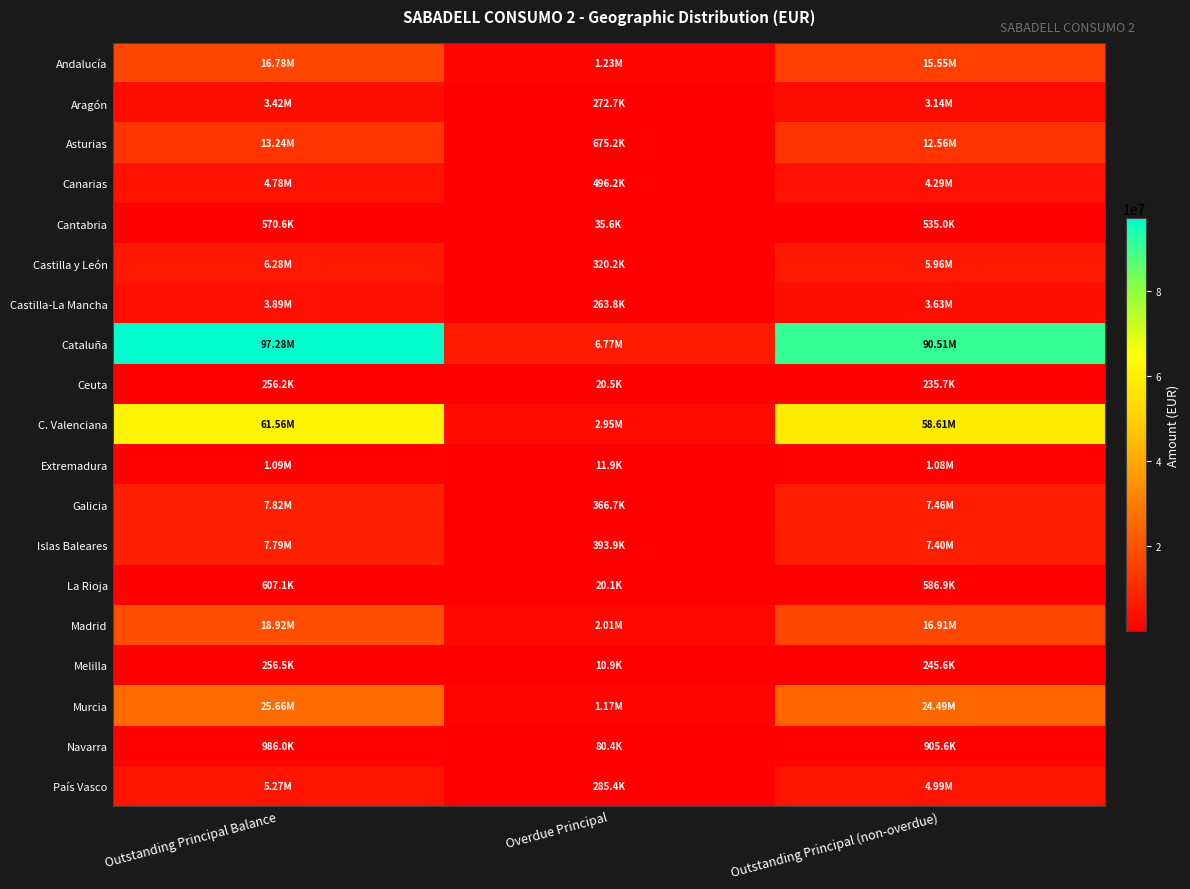

Reading left to right, what are all the values shown in this chart?

Andalucía: Outstanding Principal Balance=16779539.7	Overdue Principal=1229372.6	Outstanding Principal (non-overdue)=15550167.1
Aragón: Outstanding Principal Balance=3416835.6	Overdue Principal=272745.5	Outstanding Principal (non-overdue)=3144090.1
Asturias: Outstanding Principal Balance=13235488.9	Overdue Principal=675172.1	Outstanding Principal (non-overdue)=12560316.8
Canarias: Outstanding Principal Balance=4782637.8	Overdue Principal=496211.5	Outstanding Principal (non-overdue)=4286426.3
Cantabria: Outstanding Principal Balance=570623.0	Overdue Principal=35588.4	Outstanding Principal (non-overdue)=535034.6
Castilla y León: Outstanding Principal Balance=6283081.7	Overdue Principal=320172.6	Outstanding Principal (non-overdue)=5962909.1
Castilla-La Mancha: Outstanding Principal Balance=3889873.6	Overdue Principal=263775.4	Outstanding Principal (non-overdue)=3626098.2
Cataluña: Outstanding Principal Balance=97280469.6	Overdue Principal=6772687.4	Outstanding Principal (non-overdue)=90507782.2
Ceuta: Outstanding Principal Balance=256187.2	Overdue Principal=20486.1	Outstanding Principal (non-overdue)=235701.1
C. Valenciana: Outstanding Principal Balance=61558917.4	Overdue Principal=2951696.0	Outstanding Principal (non-overdue)=58607221.4
Extremadura: Outstanding Principal Balance=1089379.3	Overdue Principal=11854.5	Outstanding Principal (non-overdue)=1077524.9
Galicia: Outstanding Principal Balance=7824676.8	Overdue Principal=366731.8	Outstanding Principal (non-overdue)=7457945.0
Islas Baleares: Outstanding Principal Balance=7794222.5	Overdue Principal=393889.1	Outstanding Principal (non-overdue)=7400333.3
La Rioja: Outstanding Principal Balance=607051.1	Overdue Principal=20145.2	Outstanding Principal (non-overdue)=586905.9
Madrid: Outstanding Principal Balance=18917439.3	Overdue Principal=2011021.6	Outstanding Principal (non-overdue)=16906417.7
Melilla: Outstanding Principal Balance=256480.5	Overdue Principal=10925.6	Outstanding Principal (non-overdue)=245555.0
Murcia: Outstanding Principal Balance=25660521.0	Overdue Principal=1169329.1	Outstanding Principal (non-overdue)=24491191.9
Navarra: Outstanding Principal Balance=985953.9	Overdue Principal=80402.6	Outstanding Principal (non-overdue)=905551.3
País Vasco: Outstanding Principal Balance=5273102.7	Overdue Principal=285416.2	Outstanding Principal (non-overdue)=4987686.5